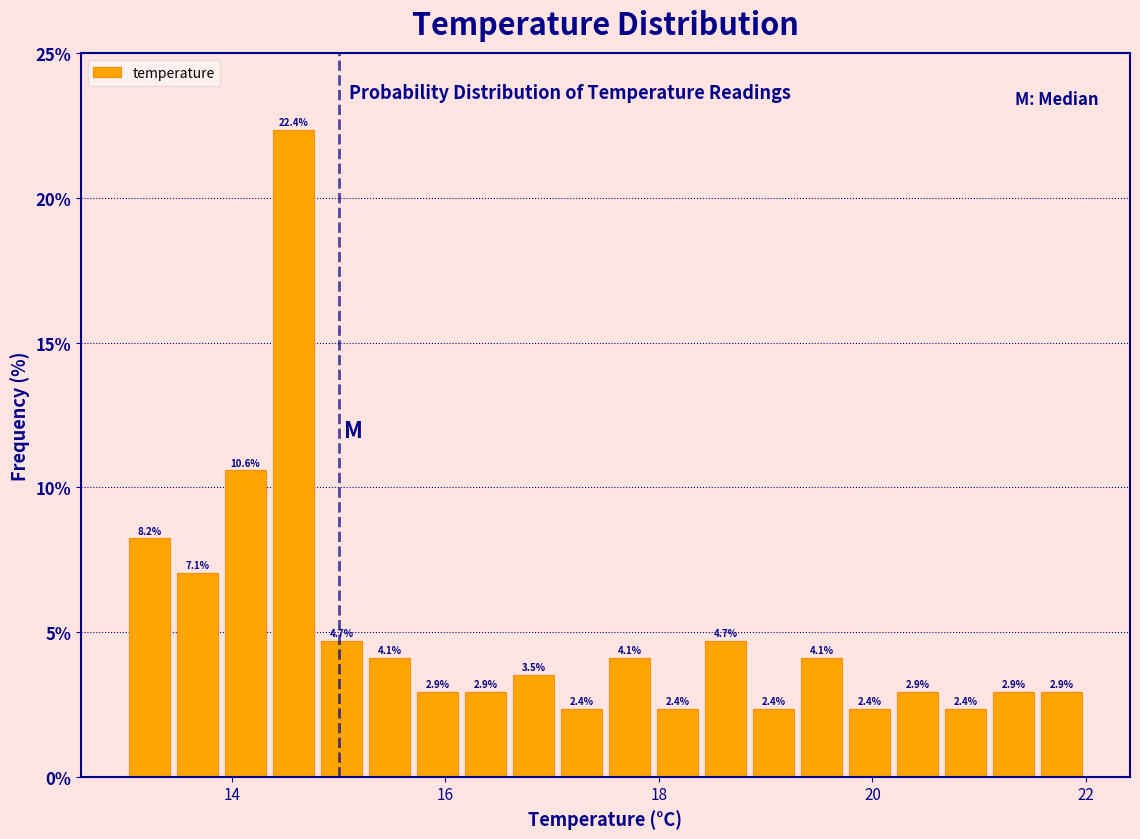

Read against the x-axis, roughly where is the centre of the tallest bar?

14.6